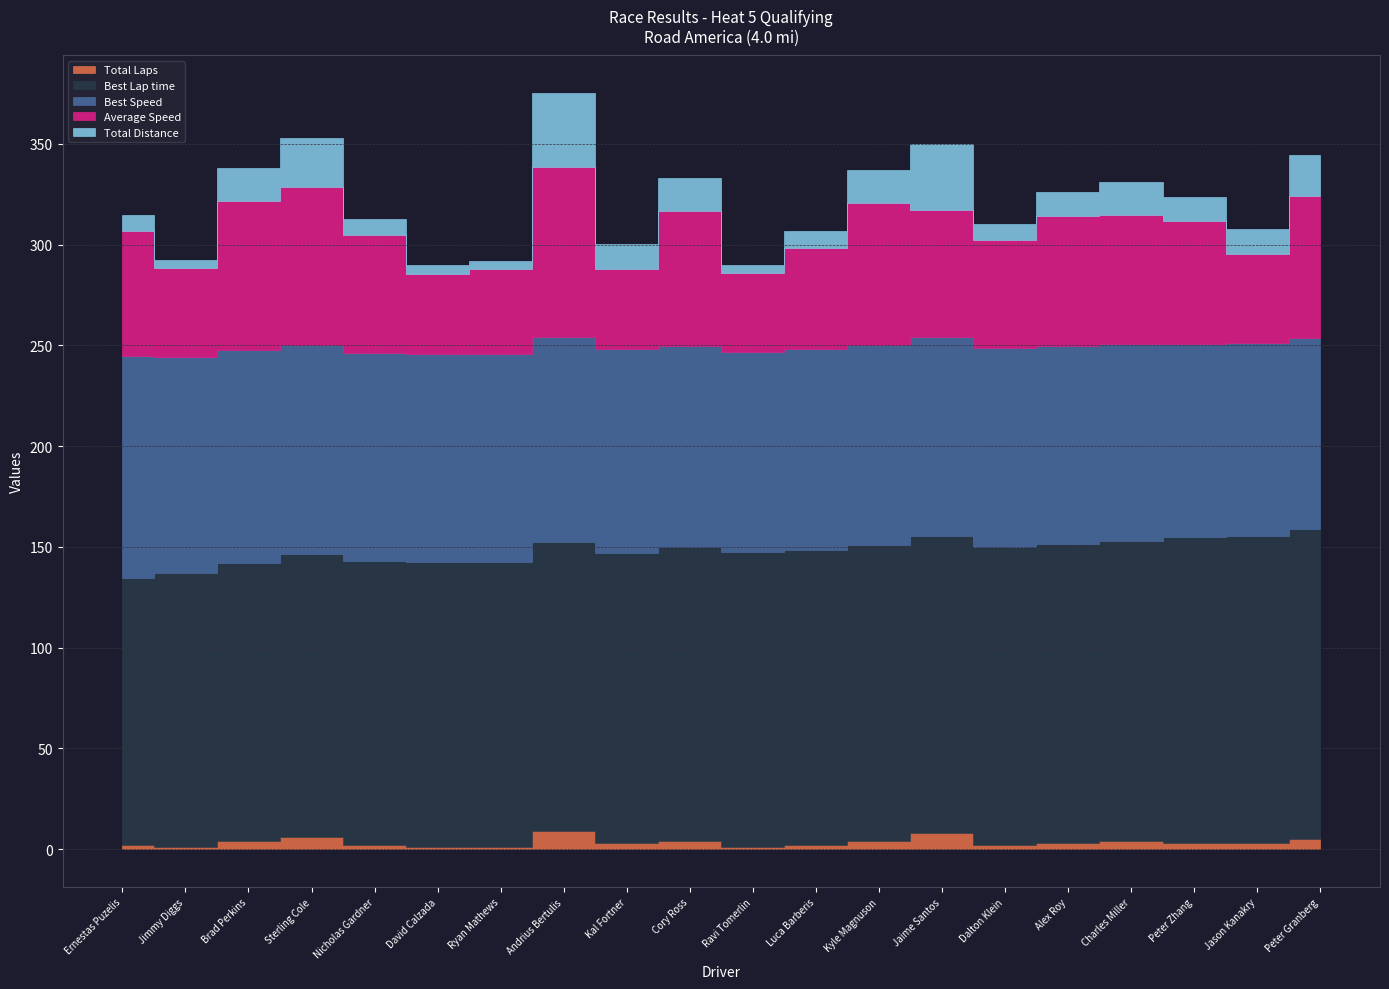

Count the number of categories in the chart.

20